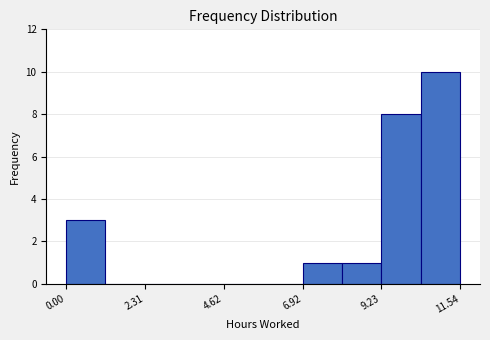

Around what value on the x-axis is the tallest bar? Give the approximate position of its centre, as read against the axis.

11.0